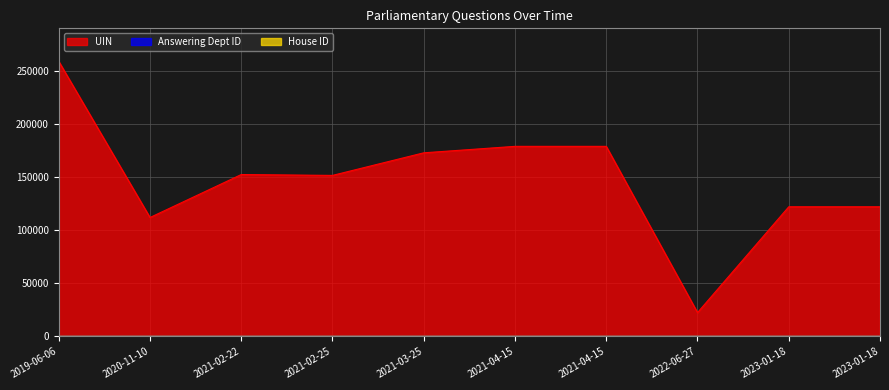

The Answering Dept ID series shows 10 at 2021-04-15. True or false?

True